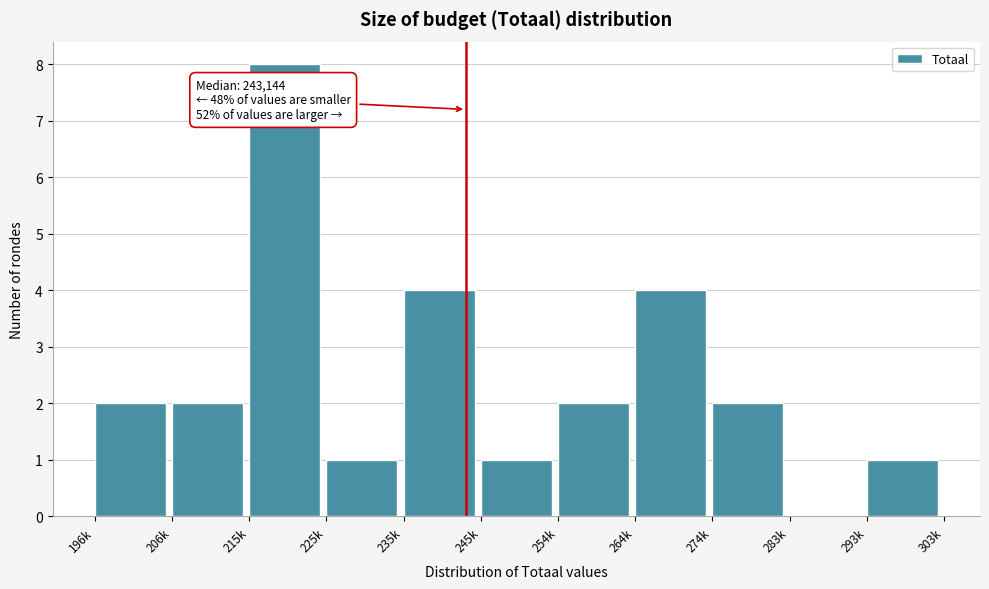

Reading left to right, what are all the values shown in this chart?

196k=2	206k=2	215k=8	225k=1	235k=4	245k=1	254k=2	264k=4	274k=2	283k=0	293k=1